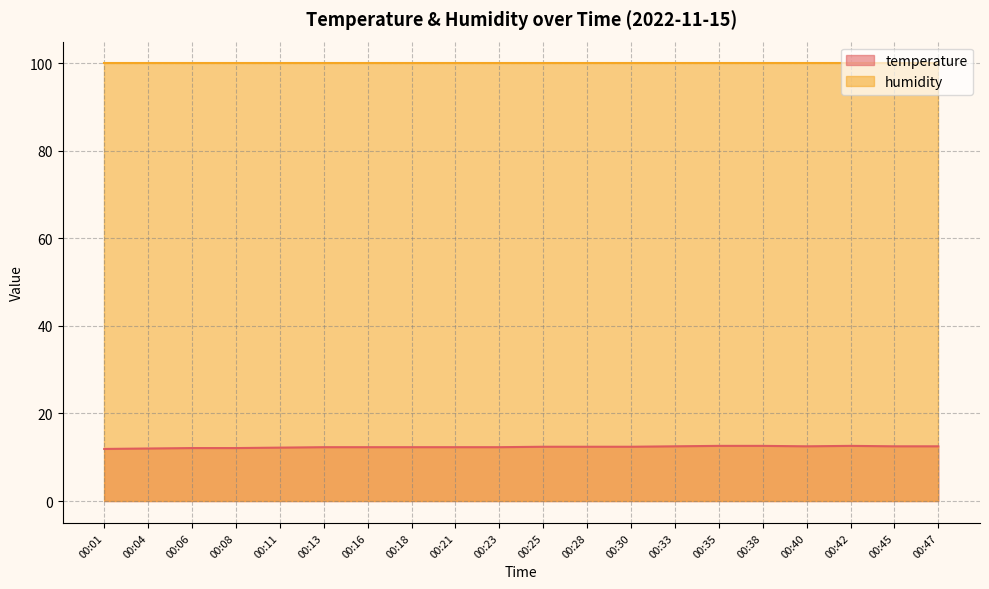

What is the sum of all values?

246.8